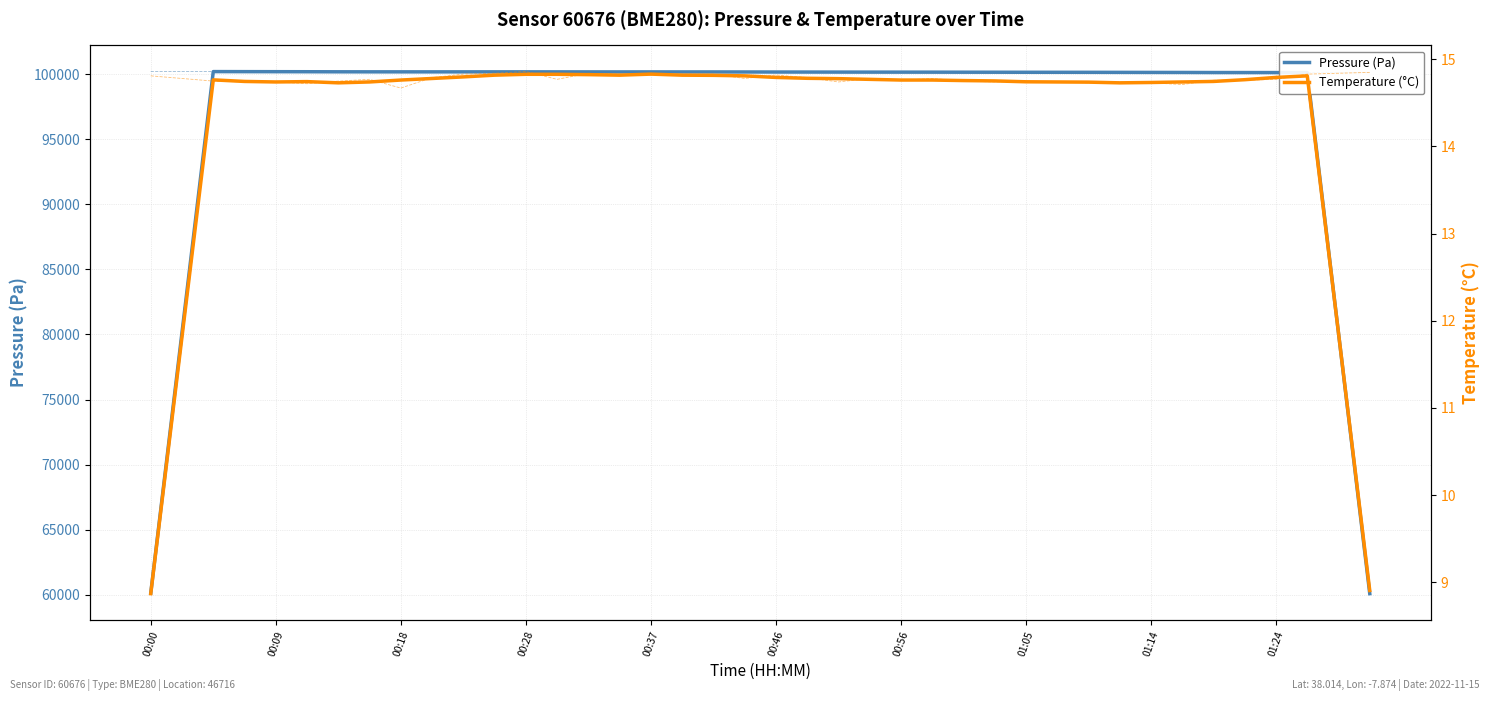

What is the average value of the Temperature (°C) series?

14.3